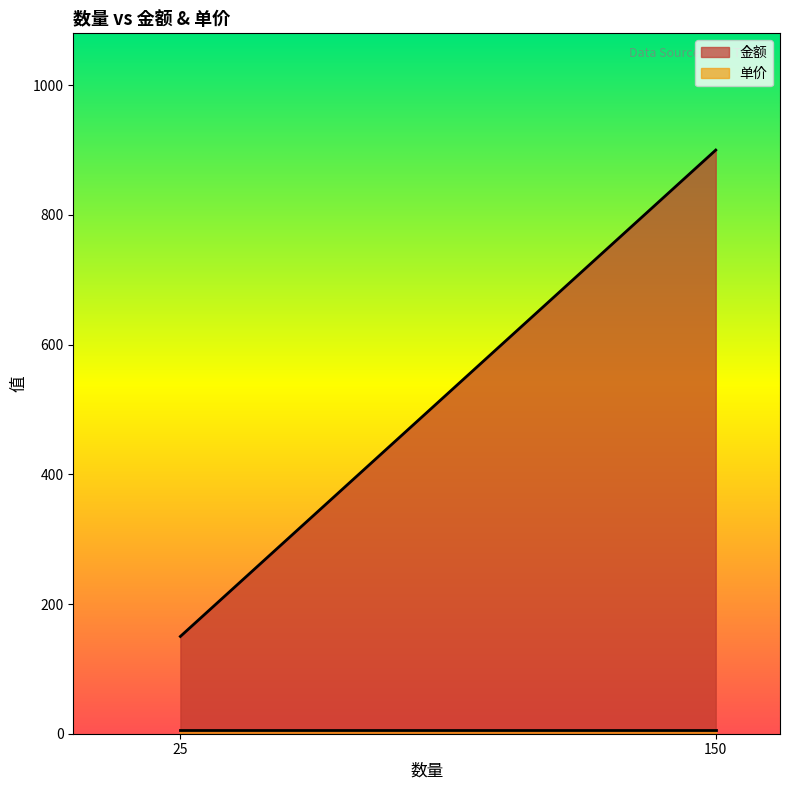

Which series has the largest range (max minus min)?

金额